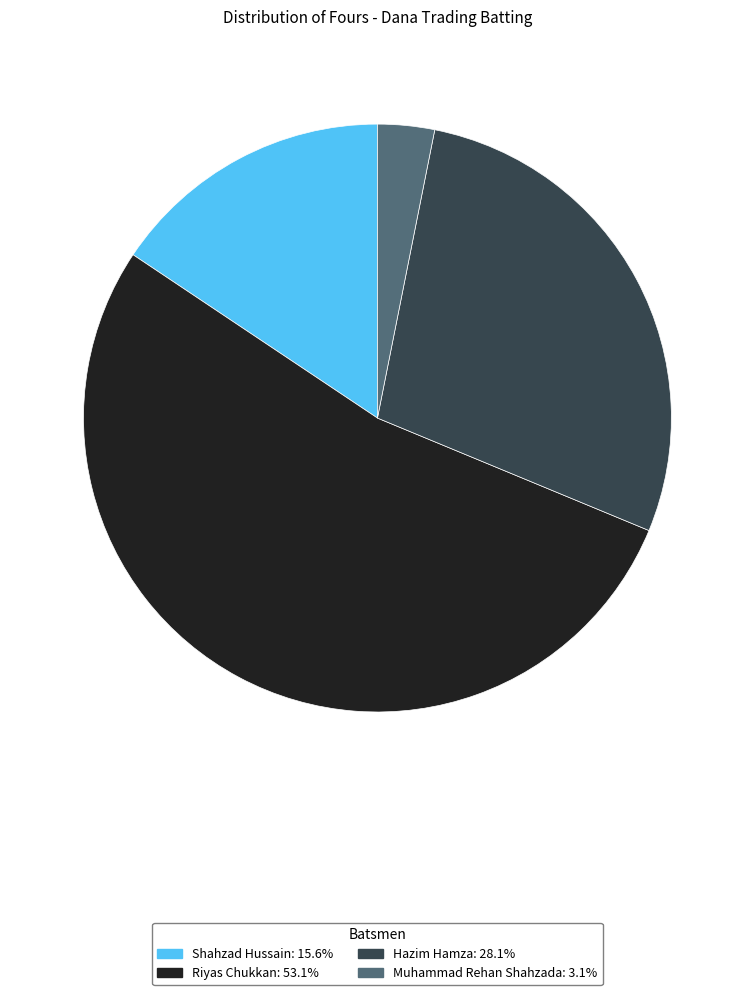

How many segments does this pie chart have?

4